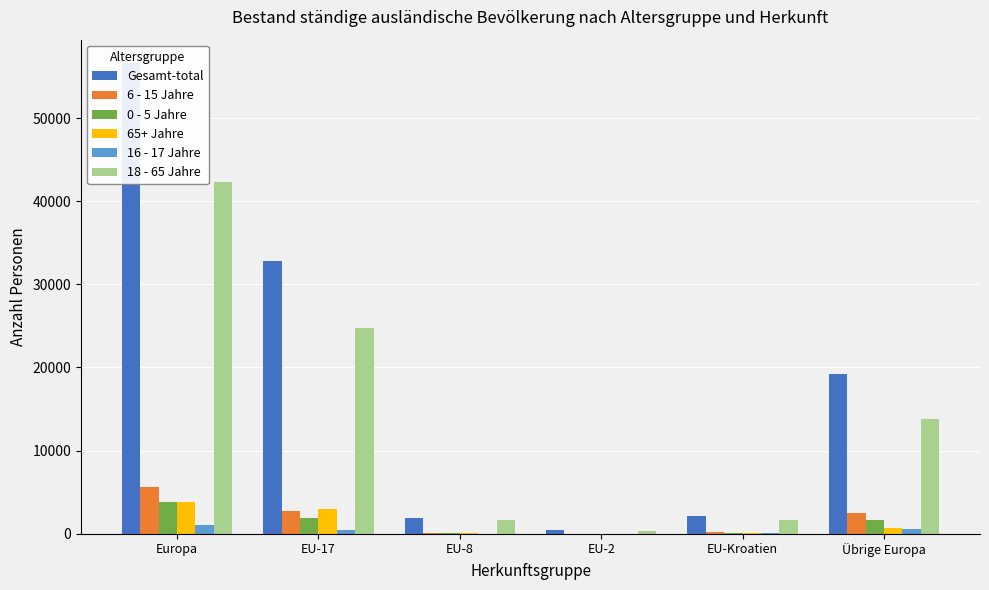

How many bars are there in total?

36